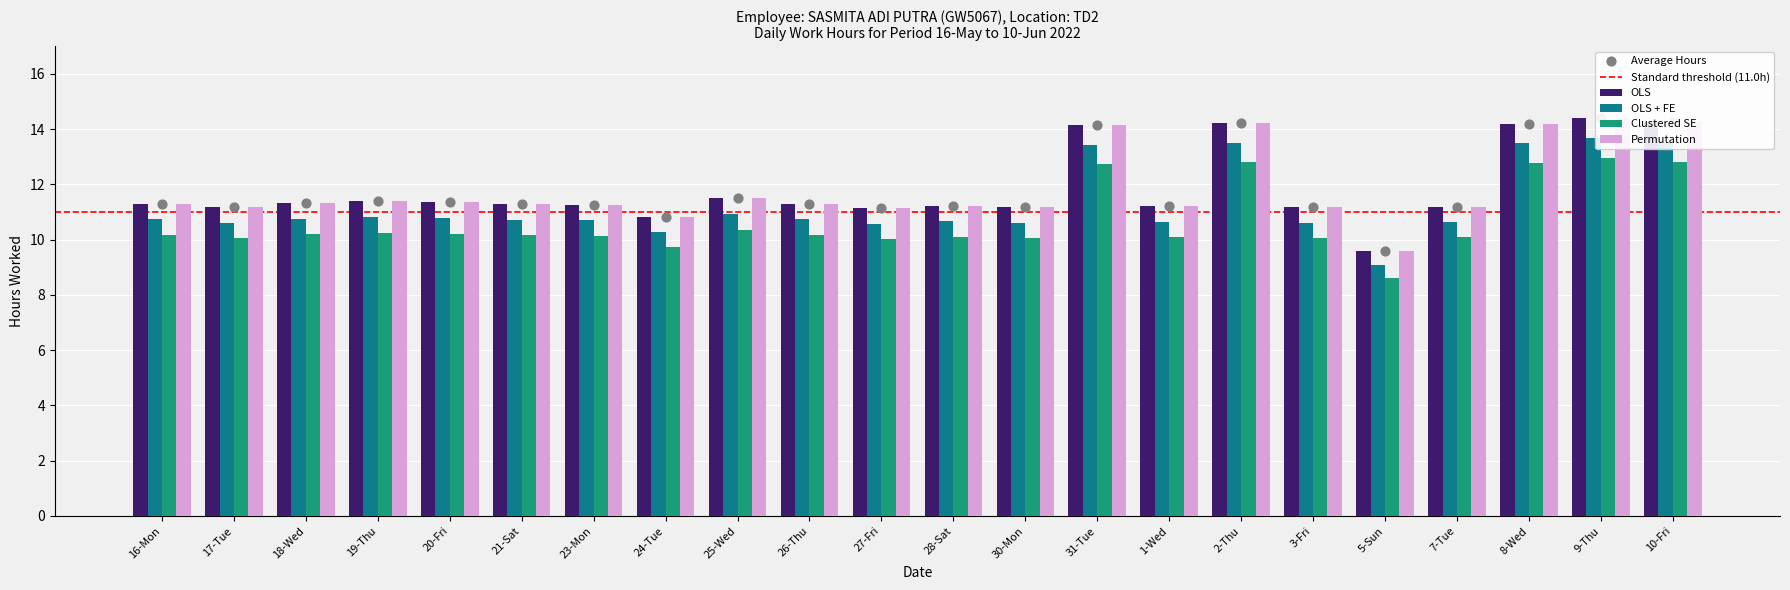

Which series has the largest Y range (max minus min)?

Low